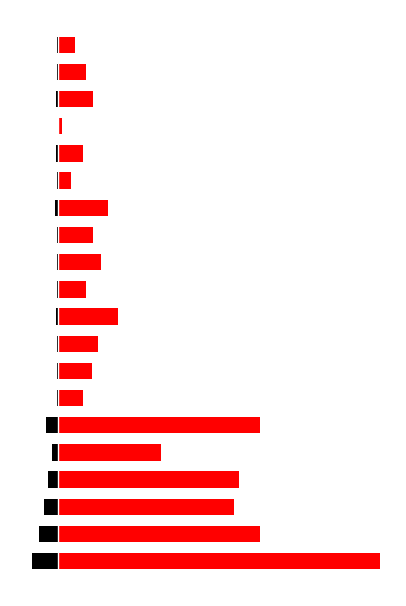

Are the bars grouped side by side (vs. stacked)?

Yes